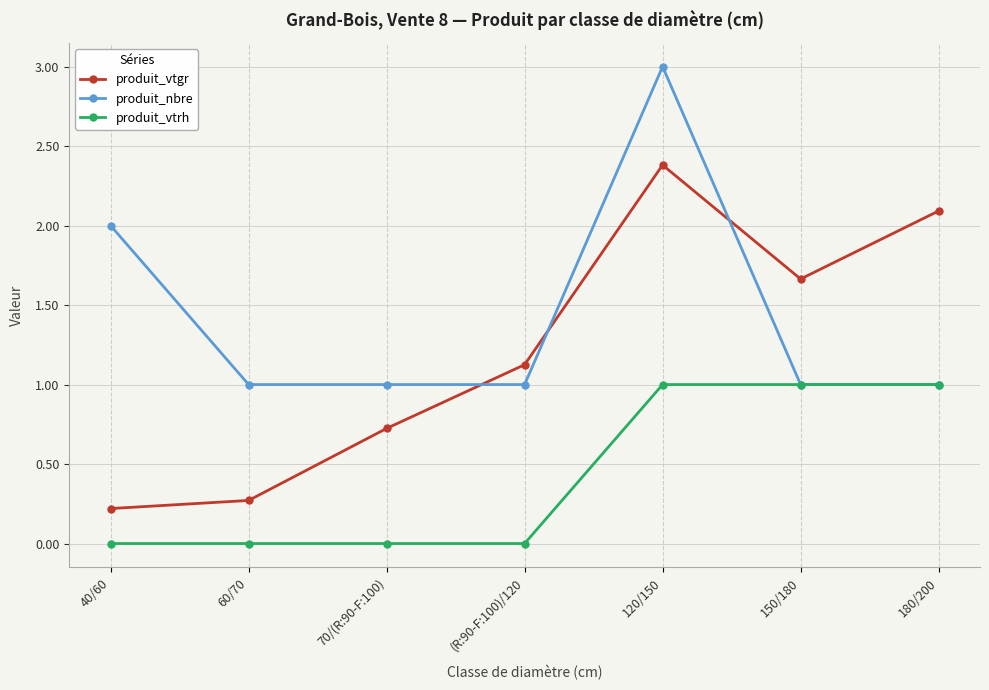

What are all the series names shown in the legend?

produit_vtgr, produit_nbre, produit_vtrh